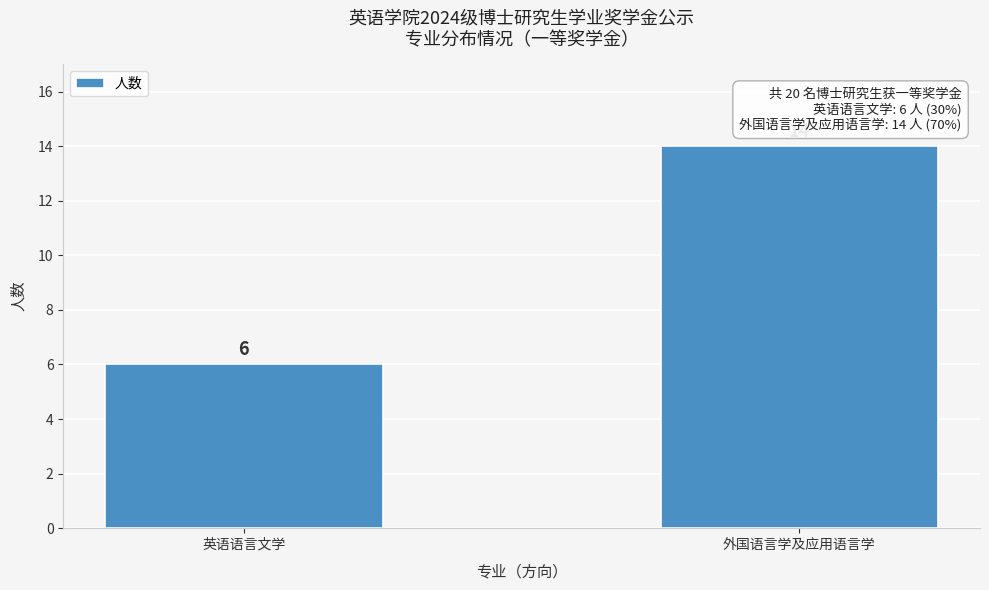

Reading right to left, extract all data points from this chart.

14	6